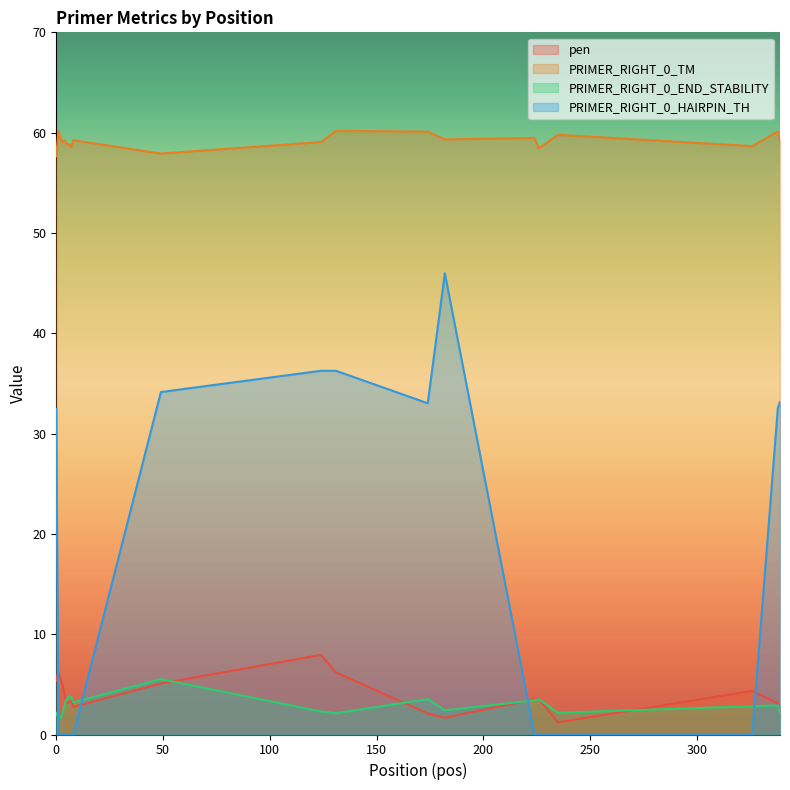

Is it true that PRIMER_RIGHT_0_END_STABILITY equals 3.4 at 339?

False